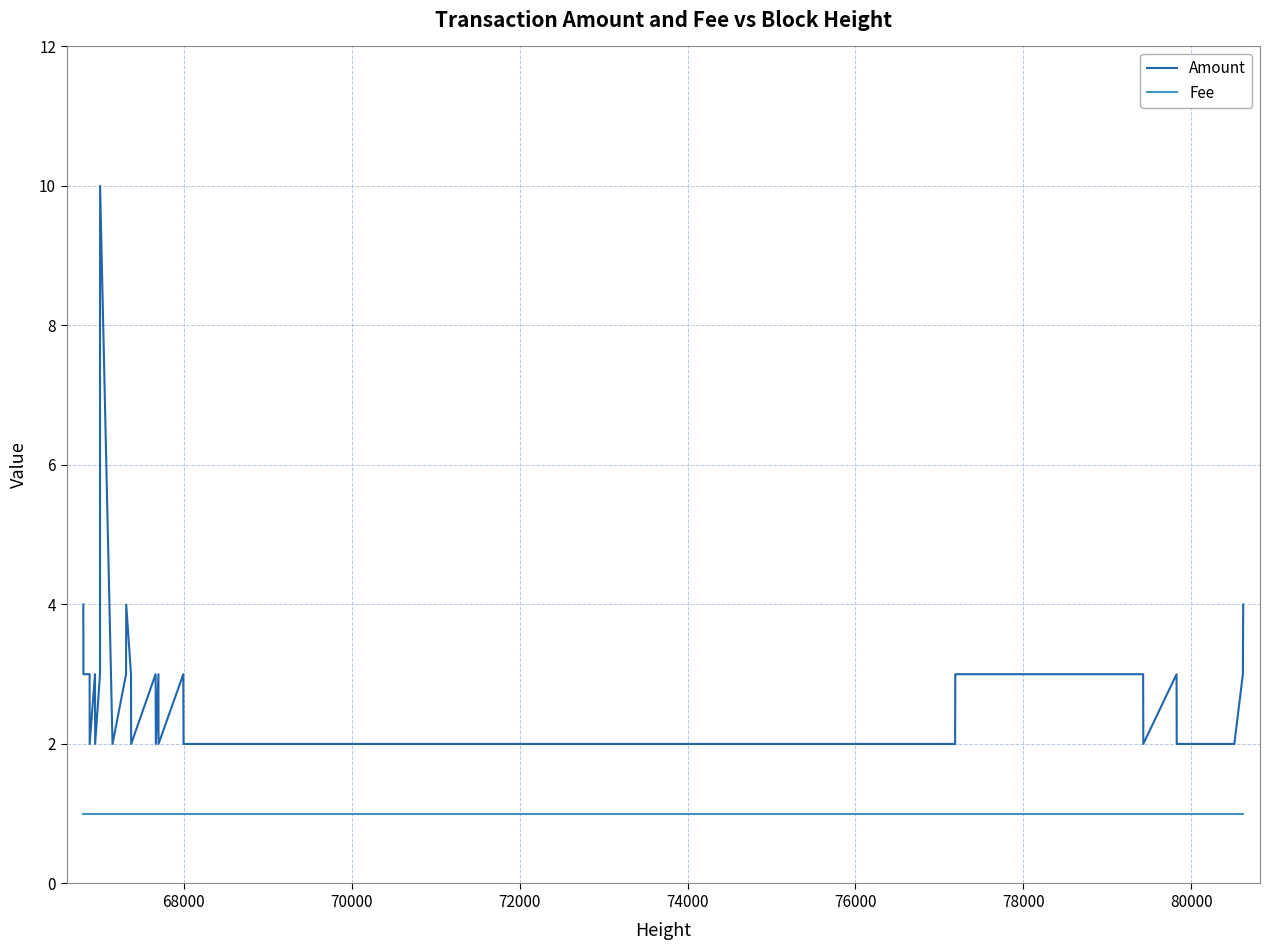

Is the value of Fee at 17 greater than the value of Amount at 18?

No